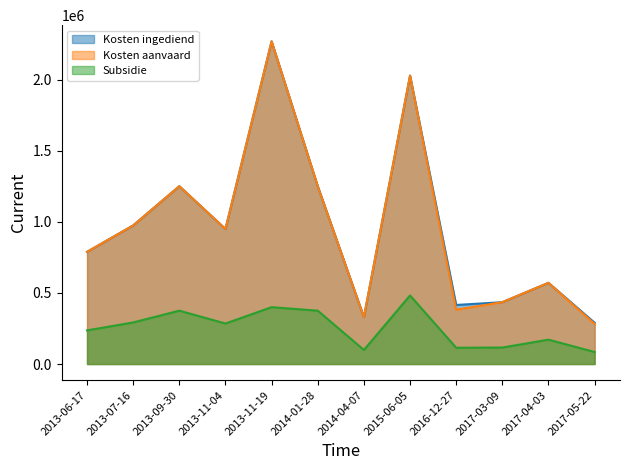

The Subsidie series shows 101132.9 at 2013-11-19. True or false?

False